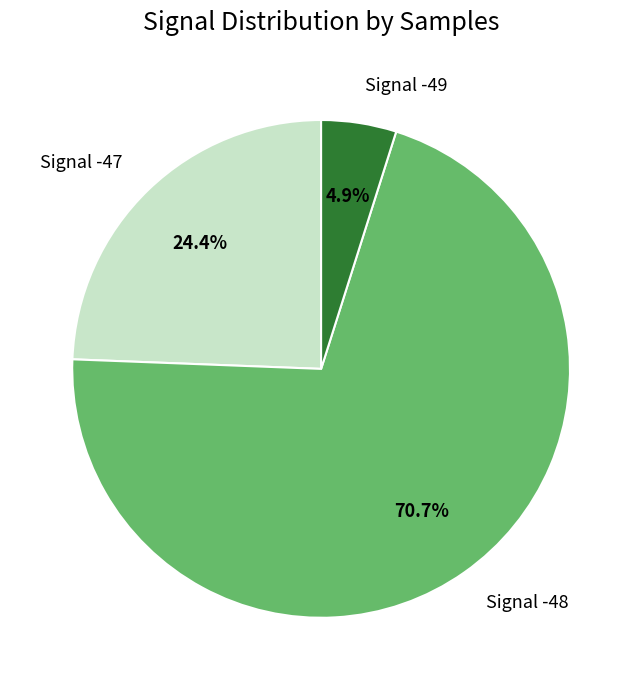

Which slice is the smallest?

Signal -49